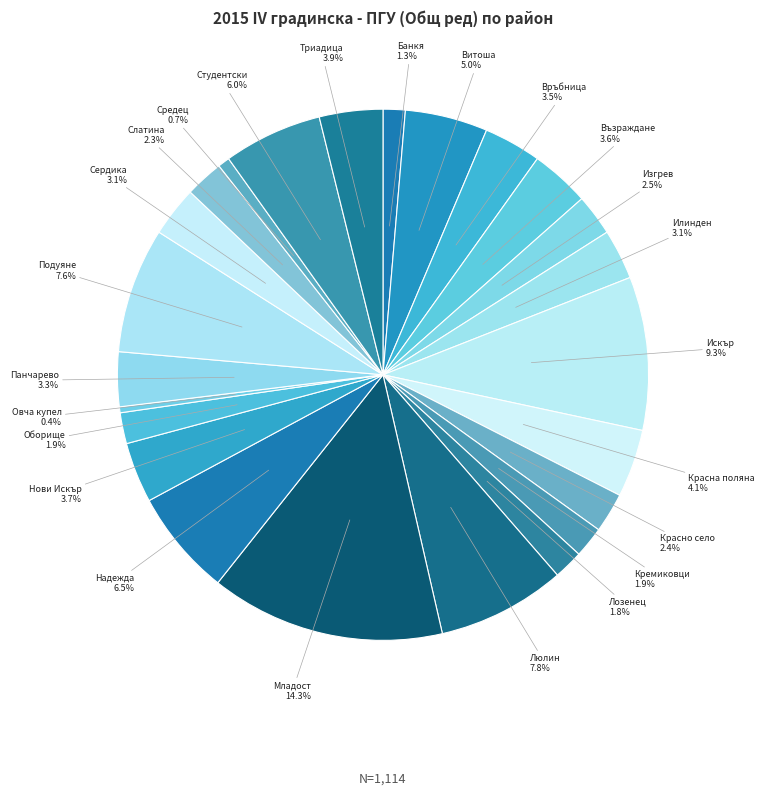

What is the ratio of the value at Връбница to the value at Възраждане?

1.0